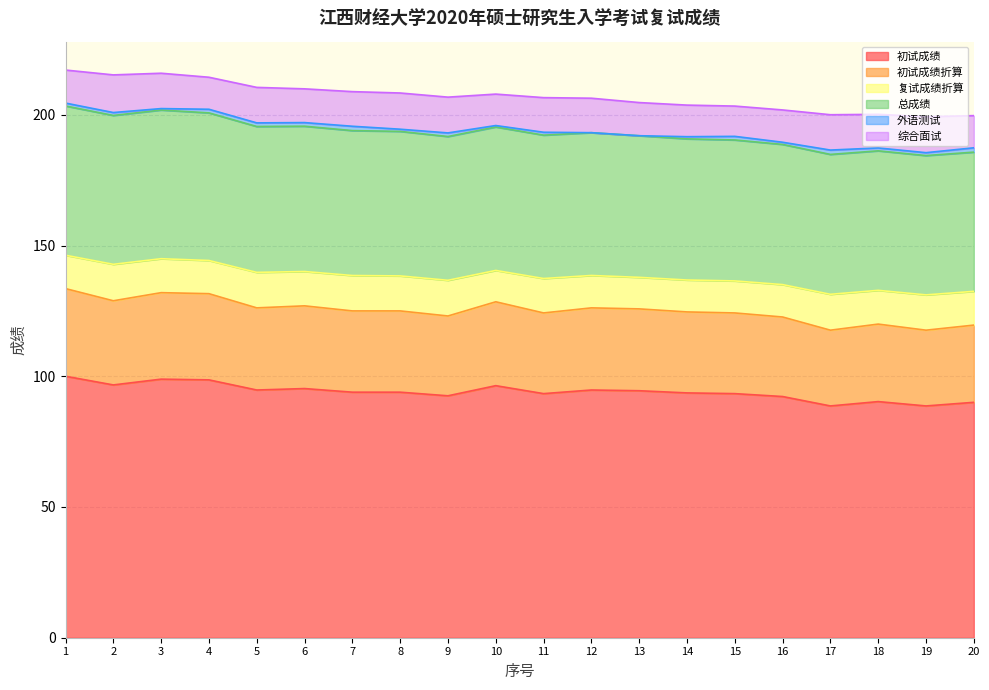

What is the smallest value displayed?

88.6